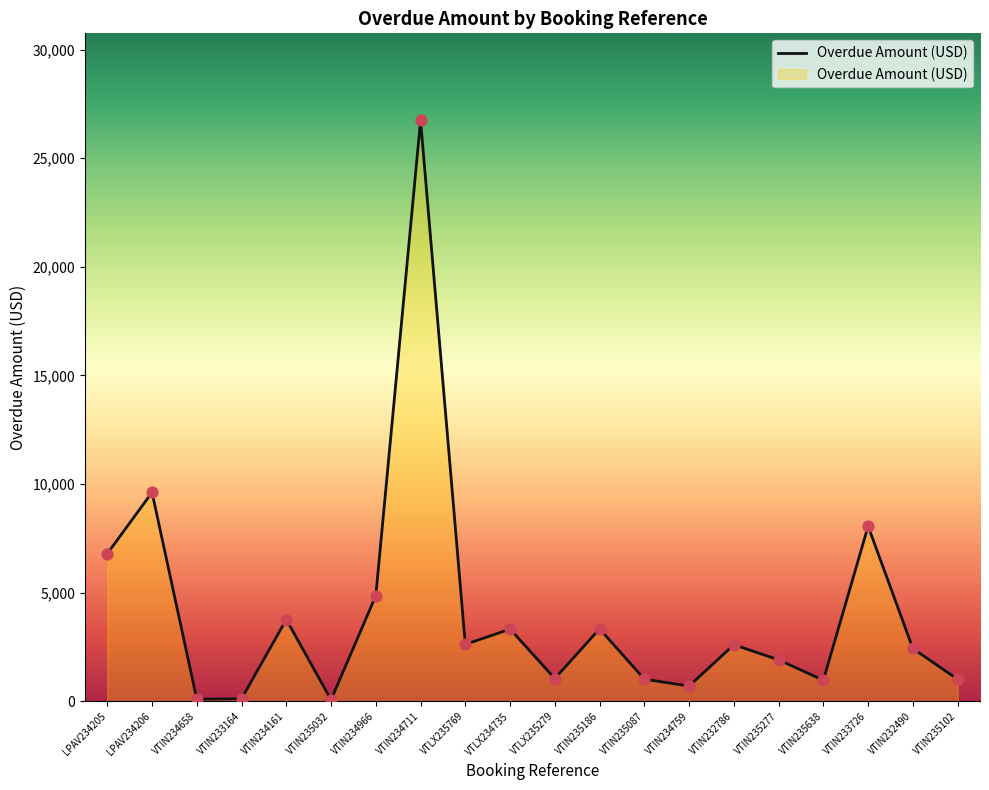

Which has a higher value, VTLX234735 or VTIN234966?

VTIN234966